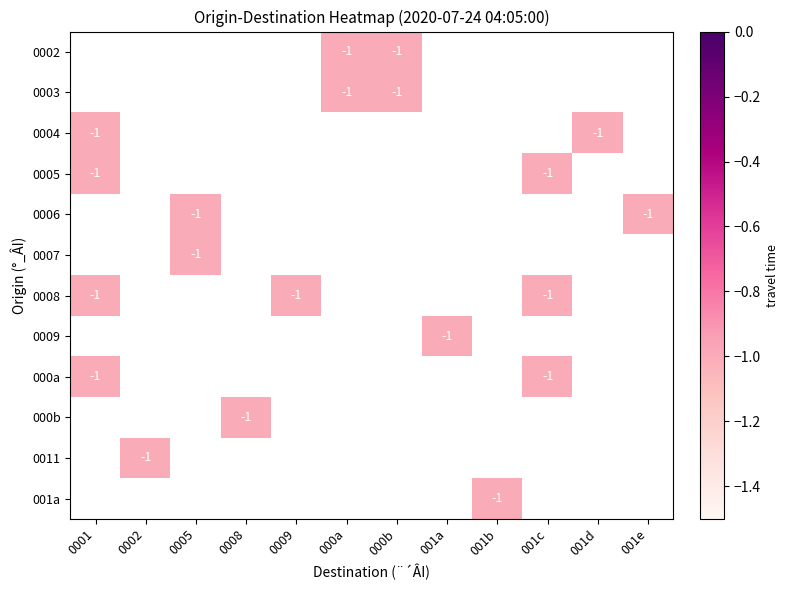

Rank the series by their average value, from highest to lowest.

0002, 0003, 0004, 0005, 0006, 0007, 0008, 0009, 000a, 000b, 0011, 001a